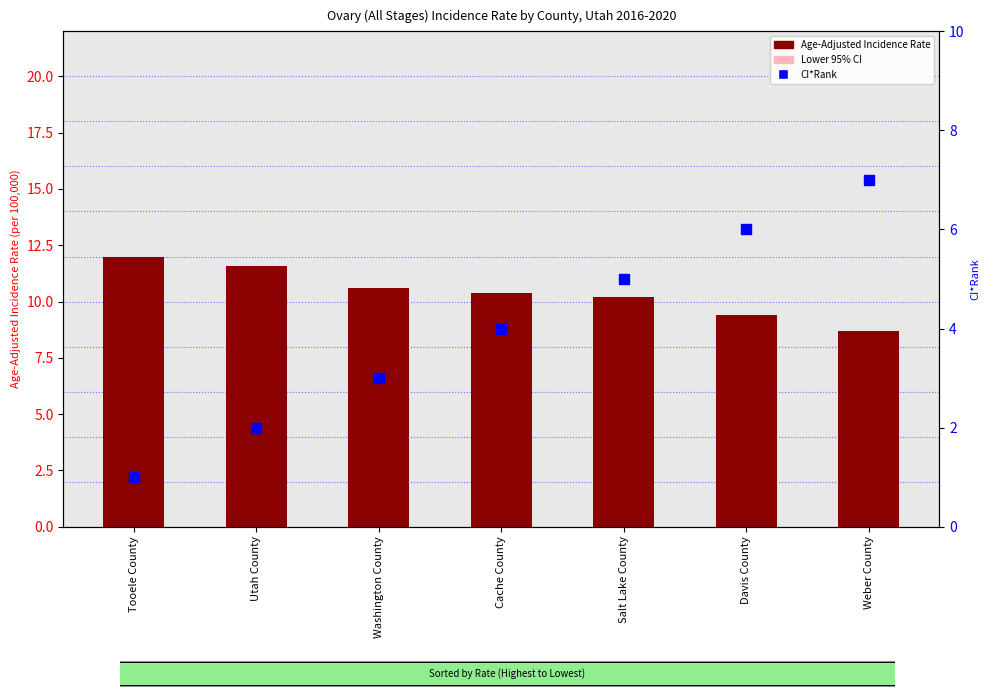

What is the total value across all series at Washington County?

21.5